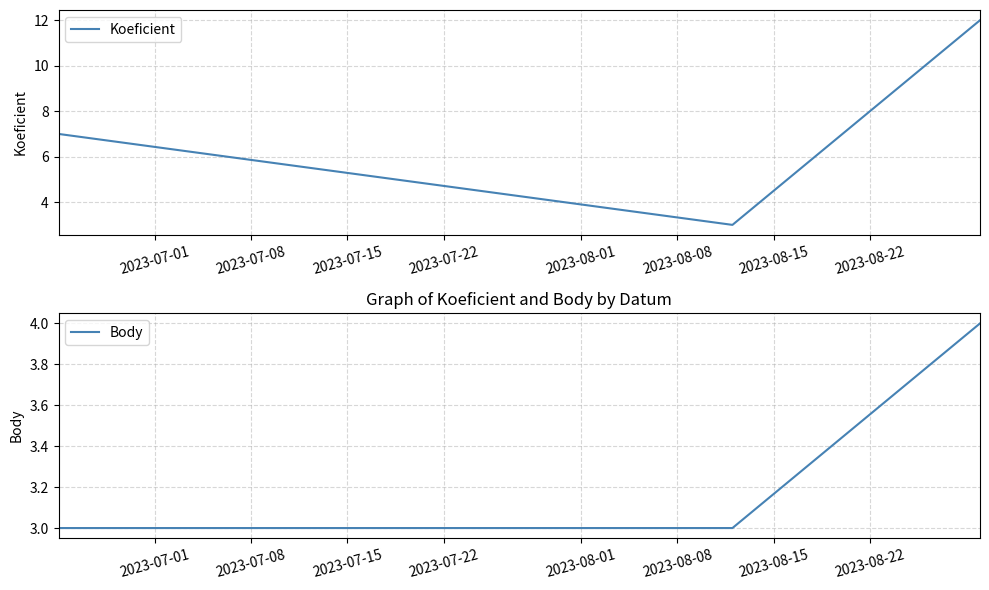

What is the maximum value for Body?

4